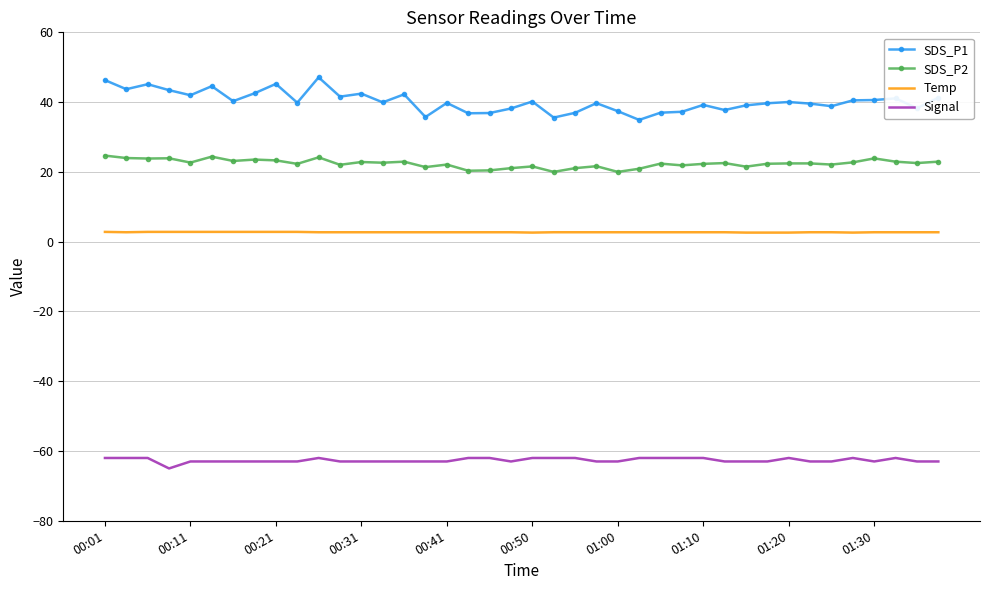

What are all the series names shown in the legend?

SDS_P1, SDS_P2, Temp, Signal